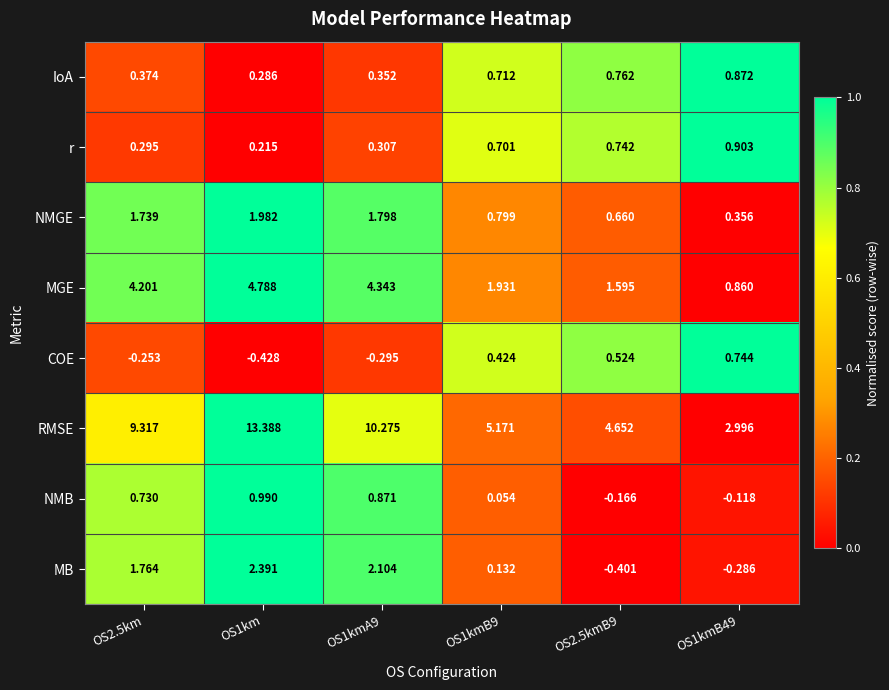

Which series has the largest total across all categories?

RMSE